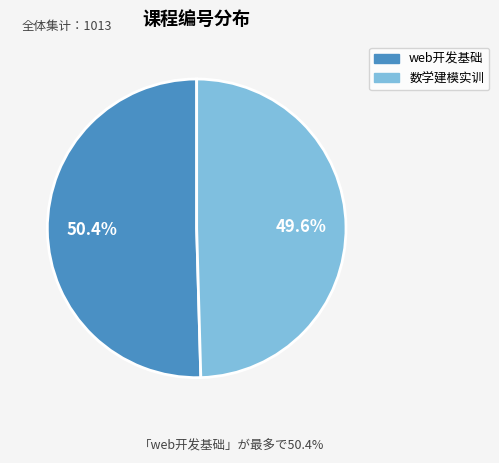

Which category has the smallest portion of the pie?

数学建模实训